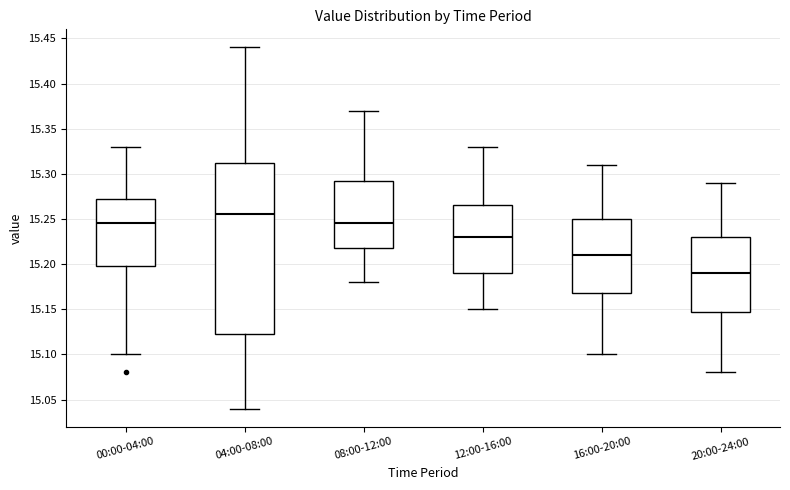

Where does the lower whisker of the box for 20:00-24:00 end on the y-axis? The values are not printed on the chart, so give them approximately, as read against the axis.

15.080